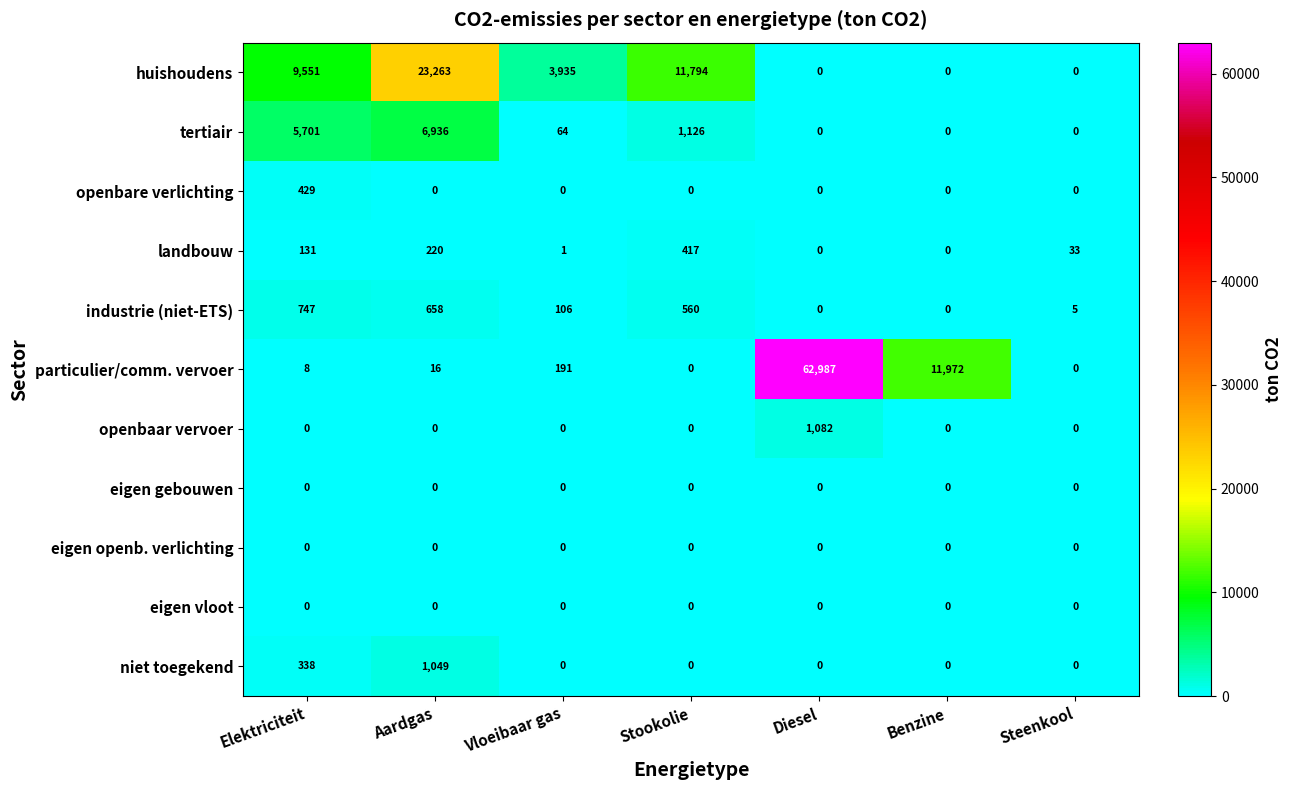

The tertiair series shows 36 at Vloeibaar gas. True or false?

False